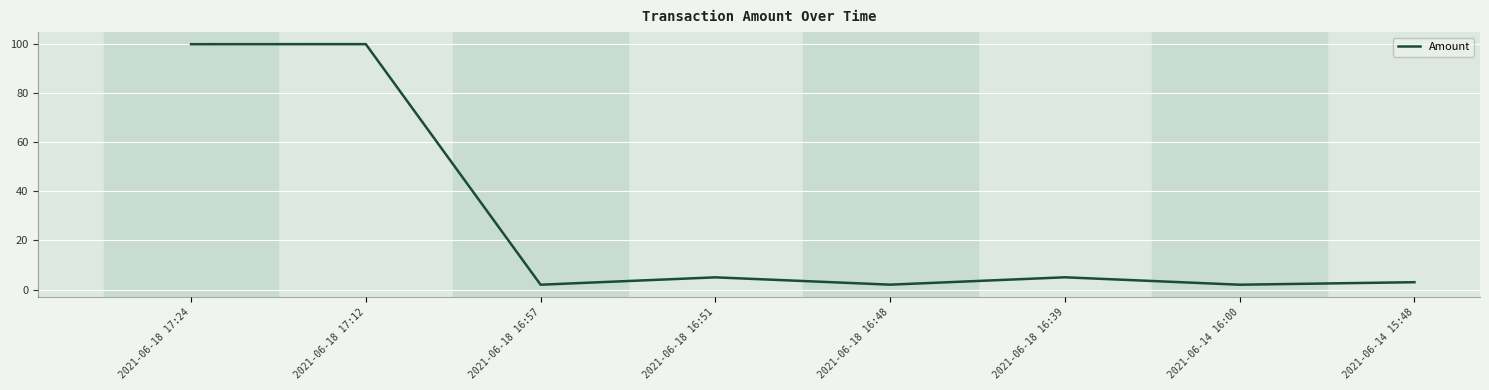

The chart shows a value of 40.8 at 2021-06-18 17:24. True or false?

False